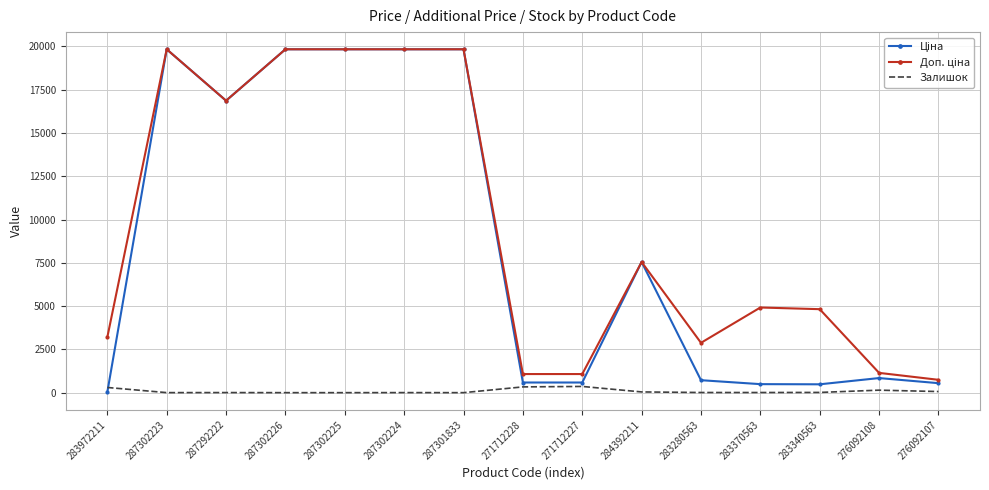

What is the total value across all series at 287301833?

39662.1